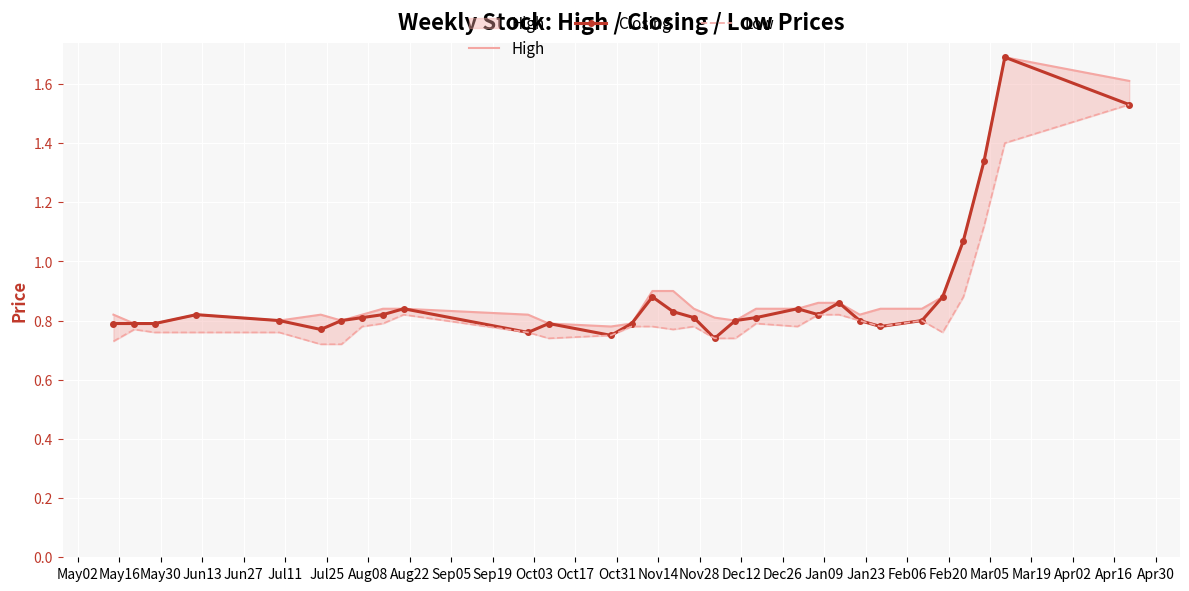

At which category does Closing reach its first local peak?

Jun13